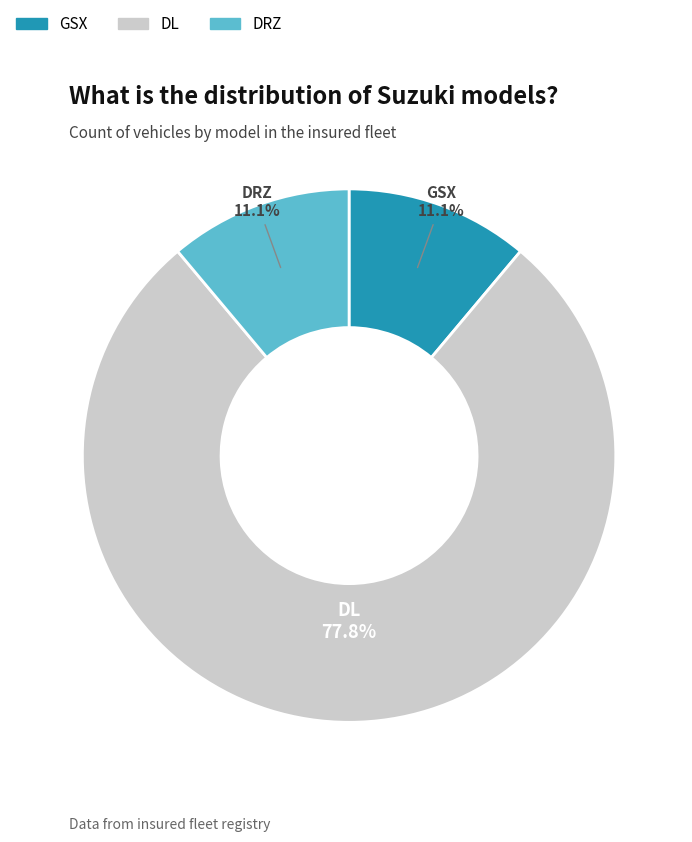

What portion of the pie excludes DL?

22.2%